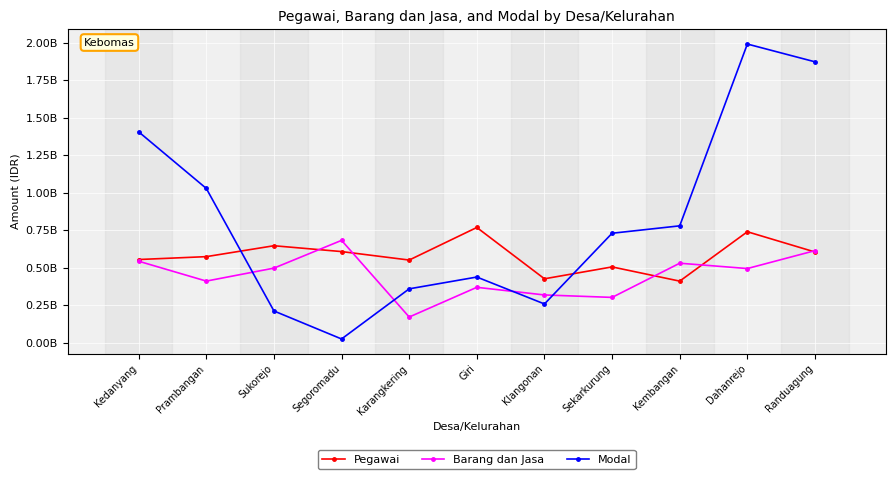

Where is the first local maximum for Modal?

Giri